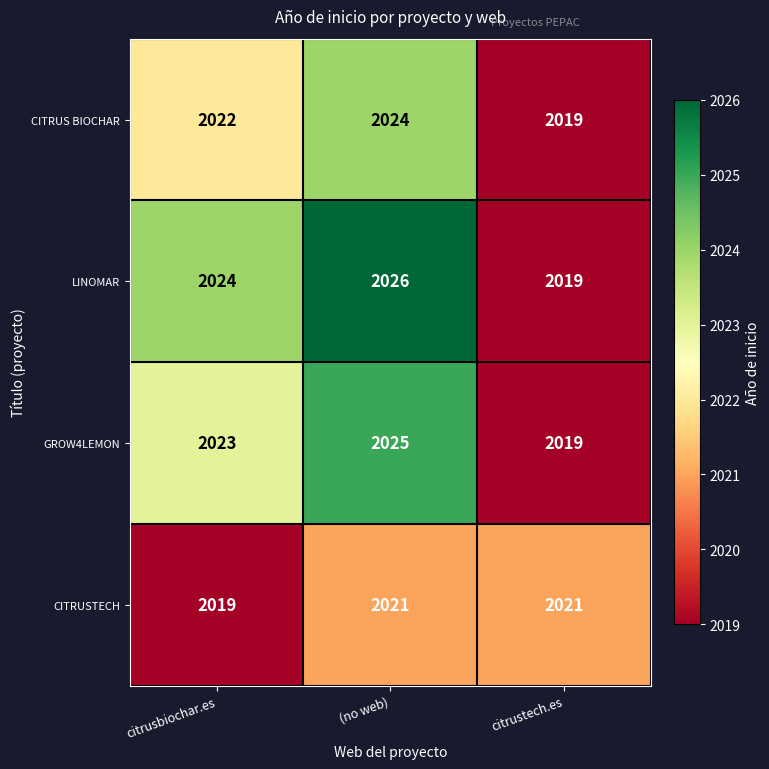

List the series in order of their peak value, lowest first.

CITRUSTECH, CITRUS BIOCHAR, GROW4LEMON, LINOMAR